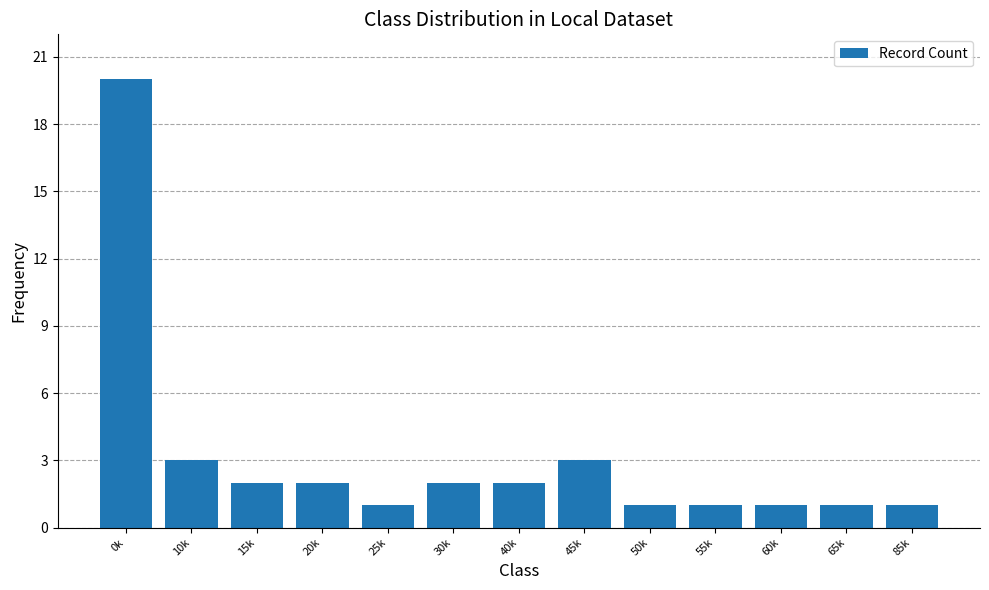

Reading right to left, extract all data points from this chart.

1	1	1	1	1	3	2	2	1	2	2	3	20